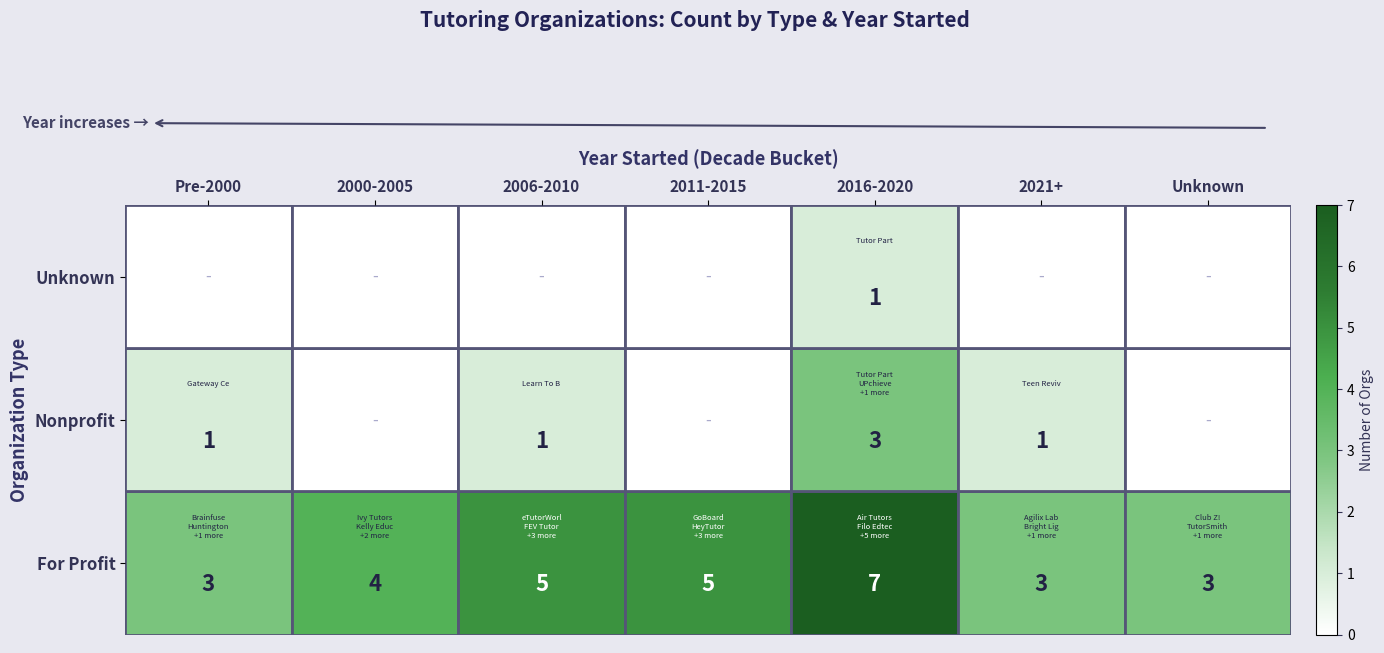

What is the spread (max minus min) of values at 2016-2020?

6